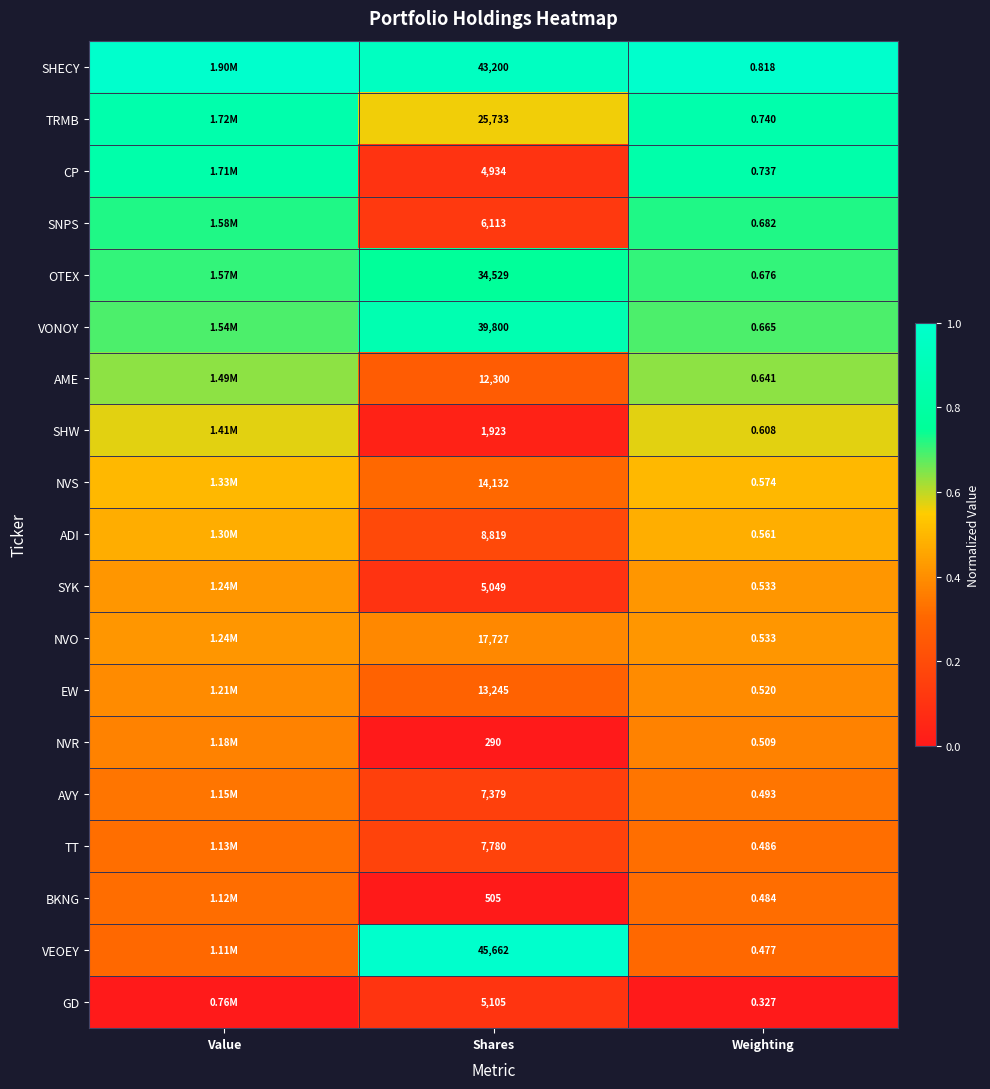

At how many categories does at least one series exceed 0?

3